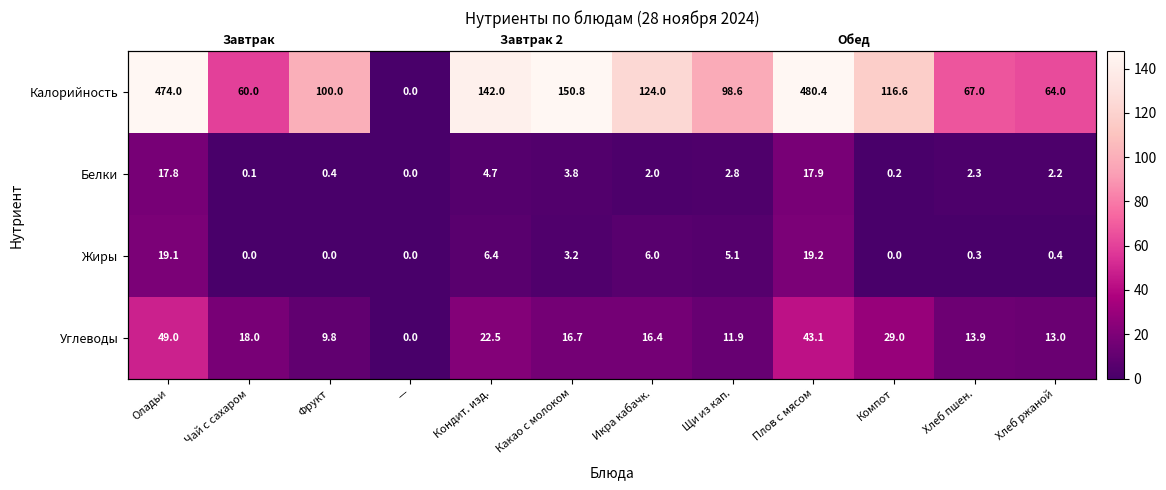

What is the total value across all series at Оладьи?

559.9